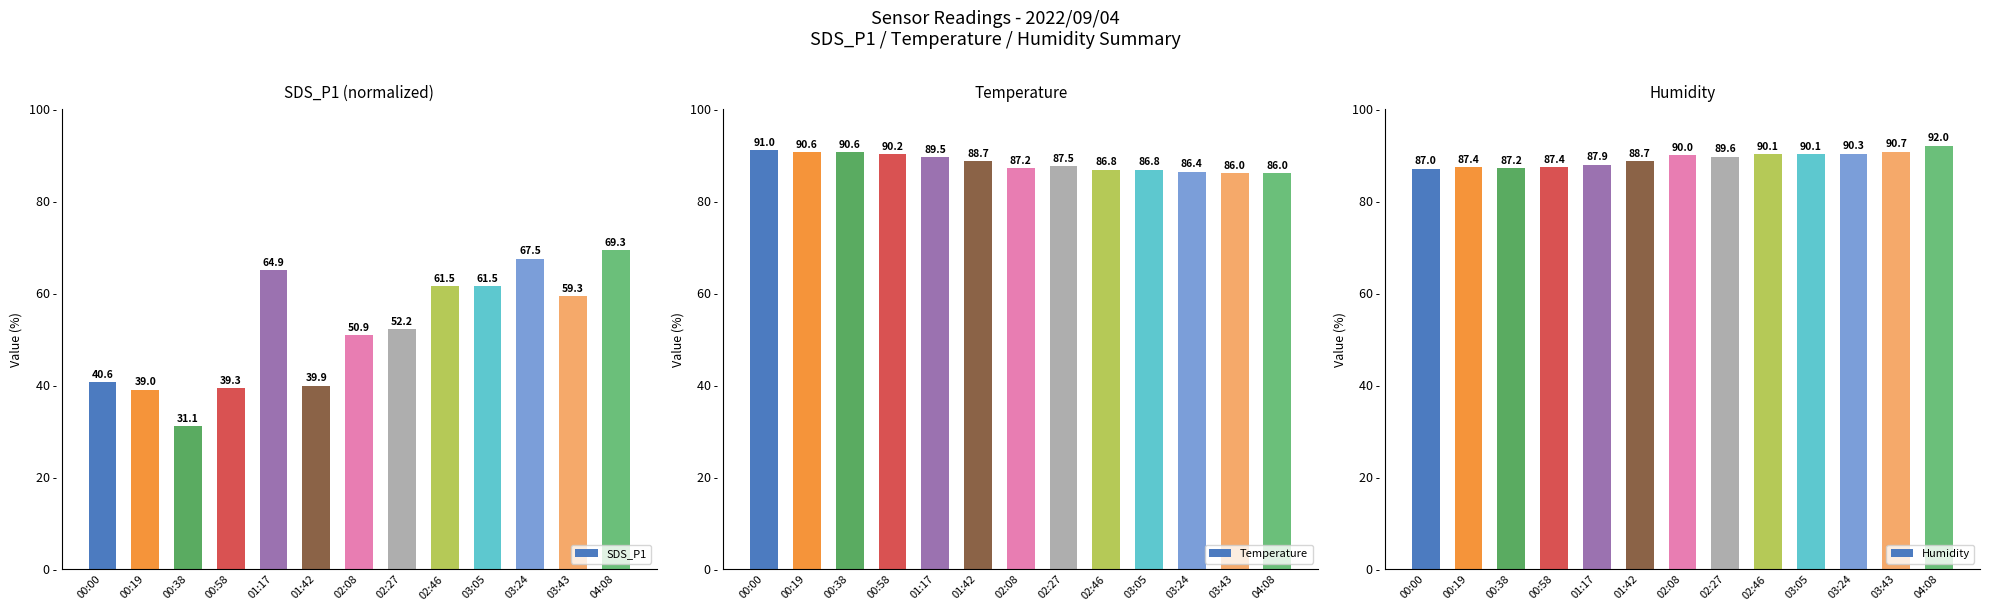

Where is Temperature nearest to the value 88?

02:27